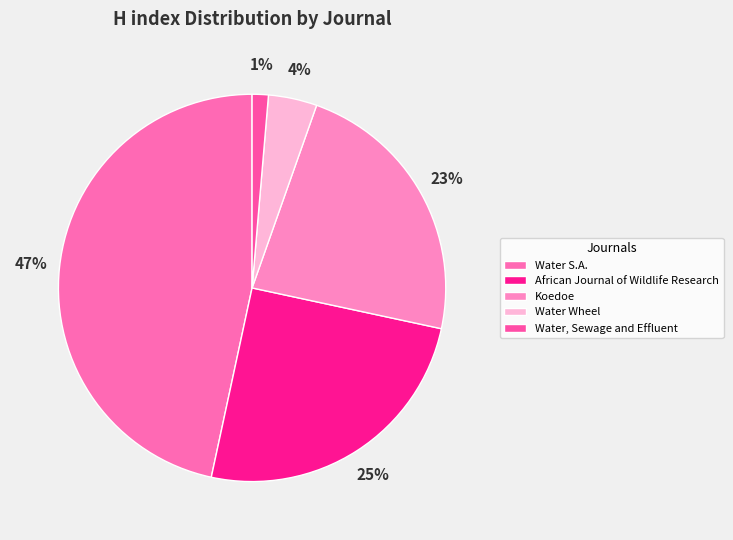

Which slice is the smallest?

Water, Sewage and Effluent